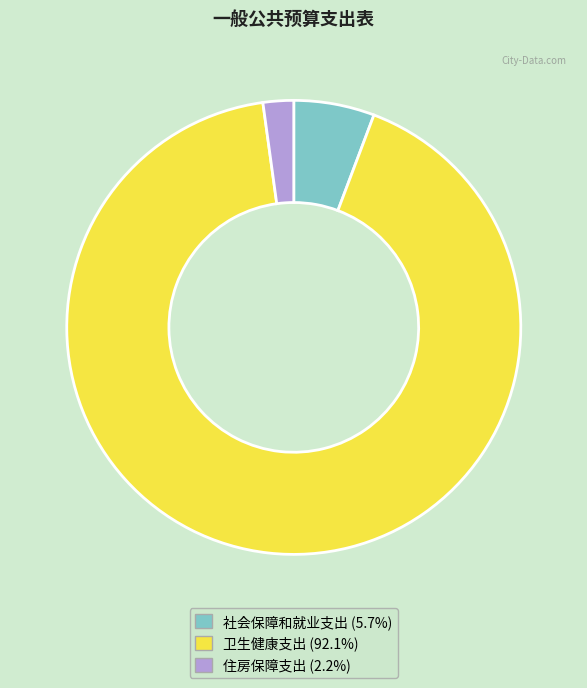

How many segments does this pie chart have?

3